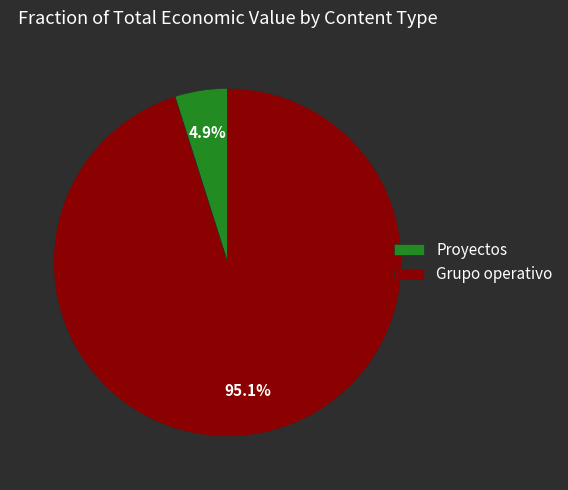

To the nearest percent, what is the average slice percentage?

50%